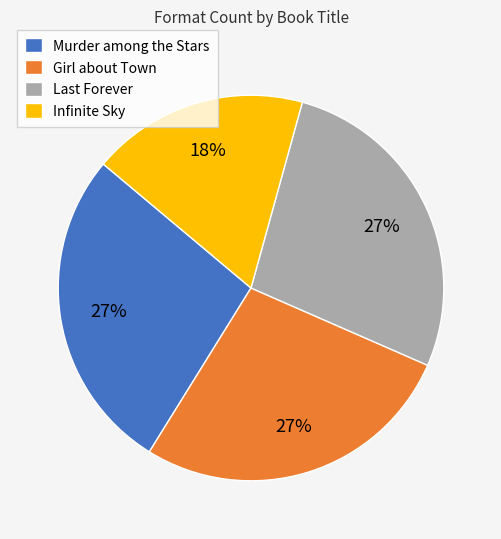

What is the smallest slice in the pie chart?

Infinite Sky